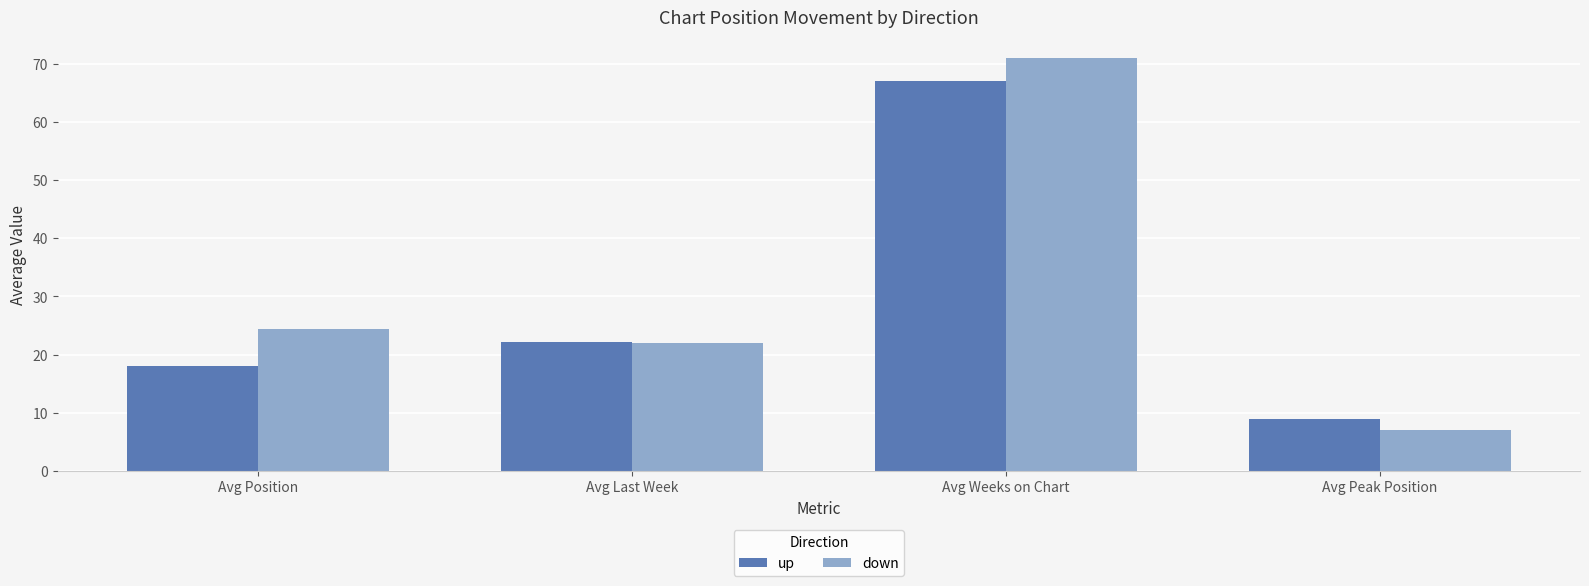

List the labels in order of down value, smallest first.

Avg Peak Position, Avg Last Week, Avg Position, Avg Weeks on Chart